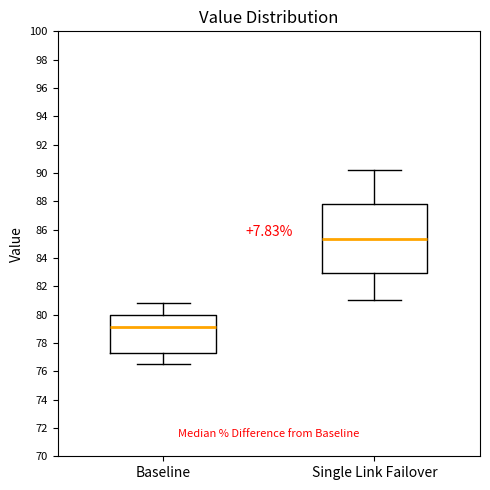

Which box's median line is the lowest?

Baseline